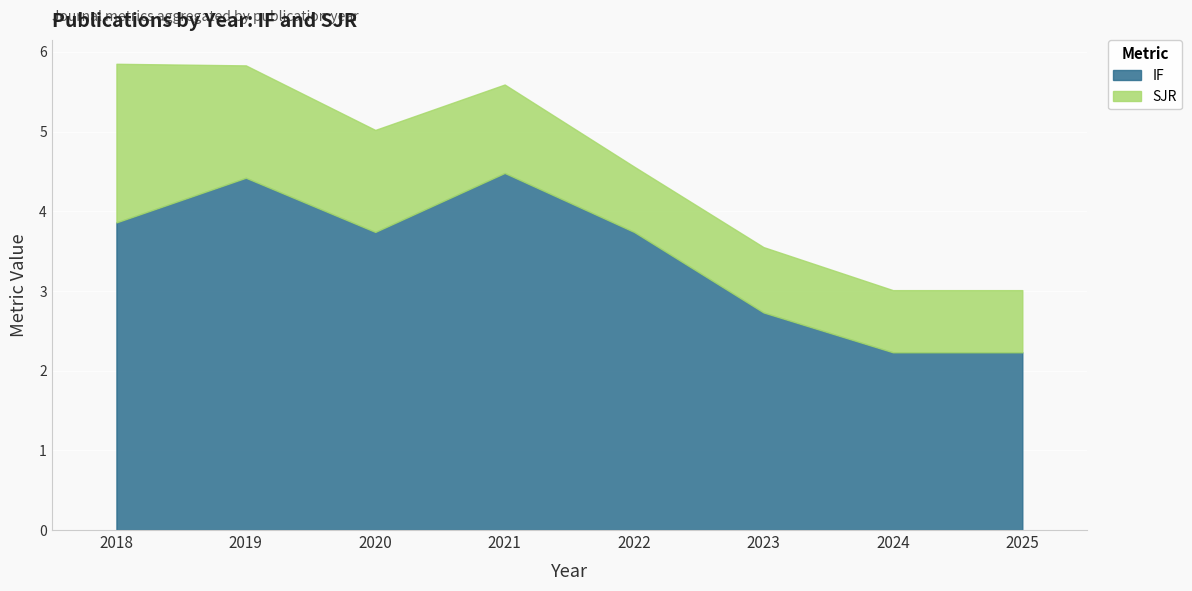

What is the value of the IF point at the 8th from the left?

2.2